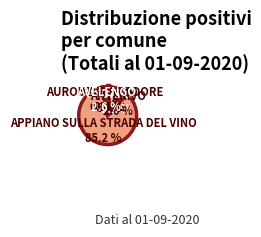

The AVELENGO slice represents 1% of the pie. True or false?

False